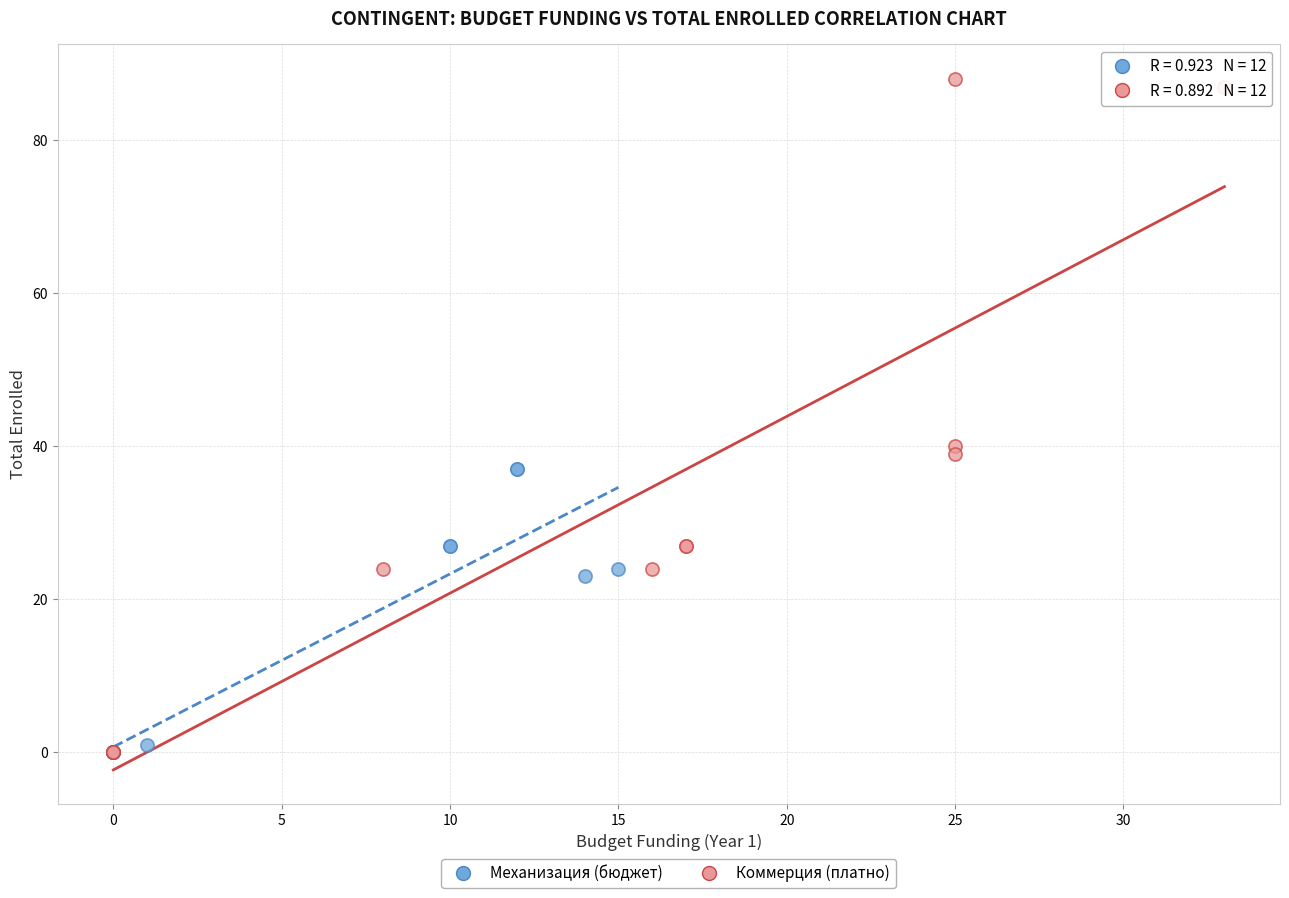

Which series has the largest Y range (max minus min)?

Коммерция (платно)